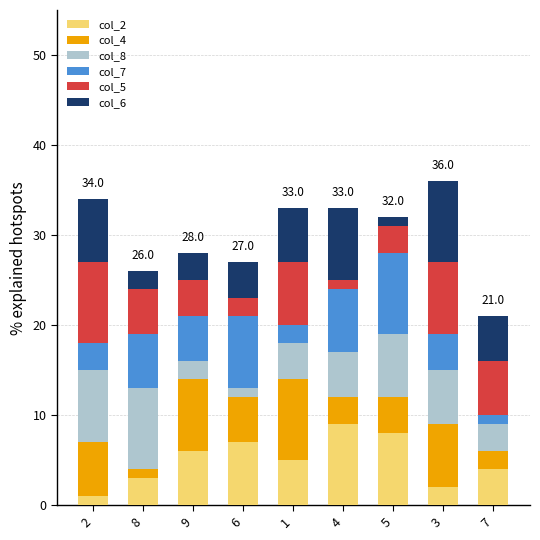

What is the label of the 9th bar from the left?

7